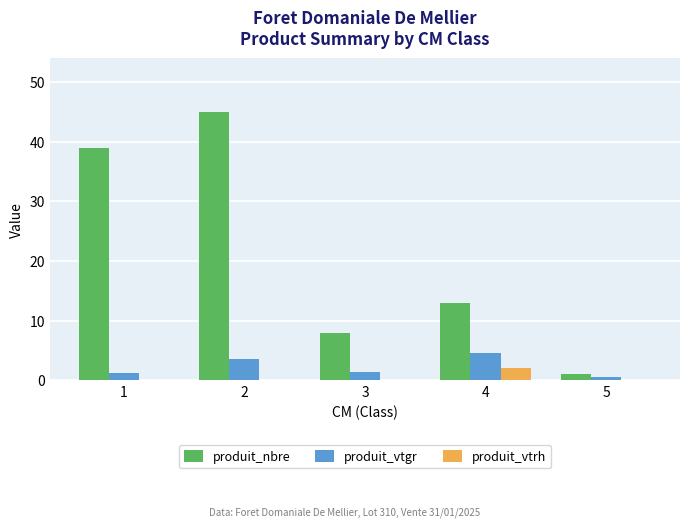

Is the value of produit_vtrh at 2 greater than the value of produit_nbre at 3?

No